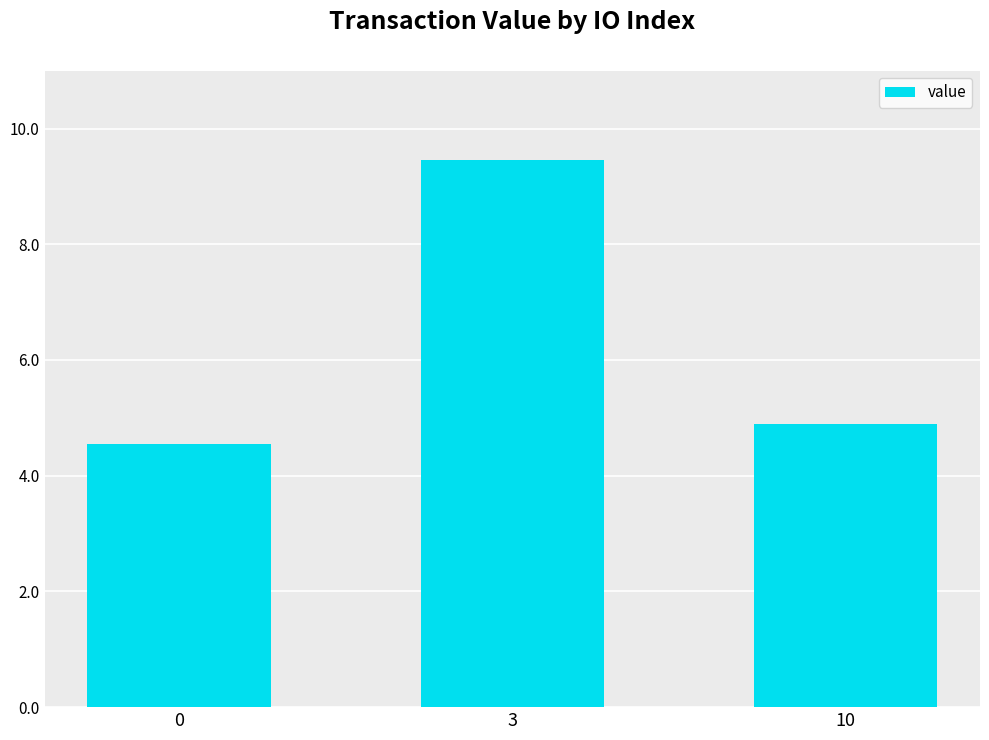

Reading left to right, transcribe all the data shown in this chart.

4.6	9.5	4.9